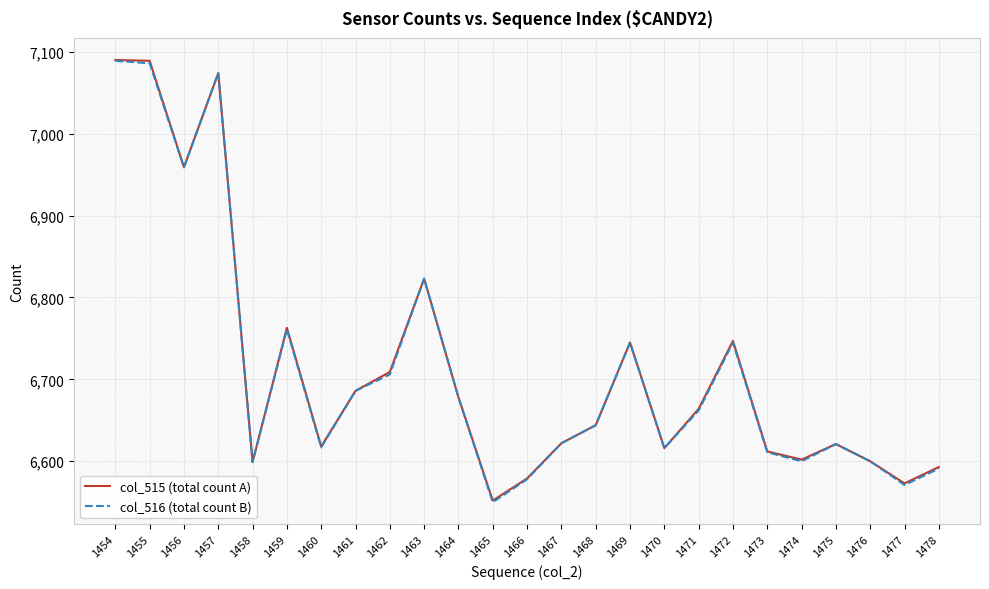

True or false: col_515 (total count A) has a value of 9625 at 1459.

False